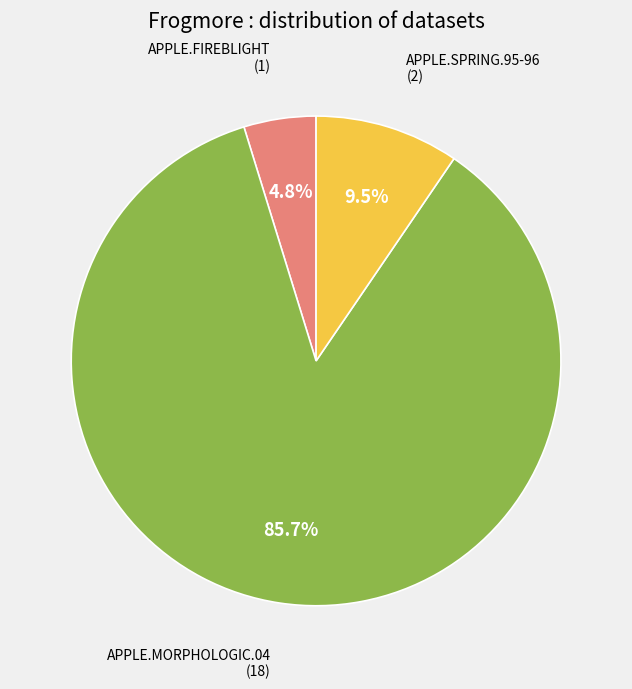

Is there a majority slice in this chart?

Yes